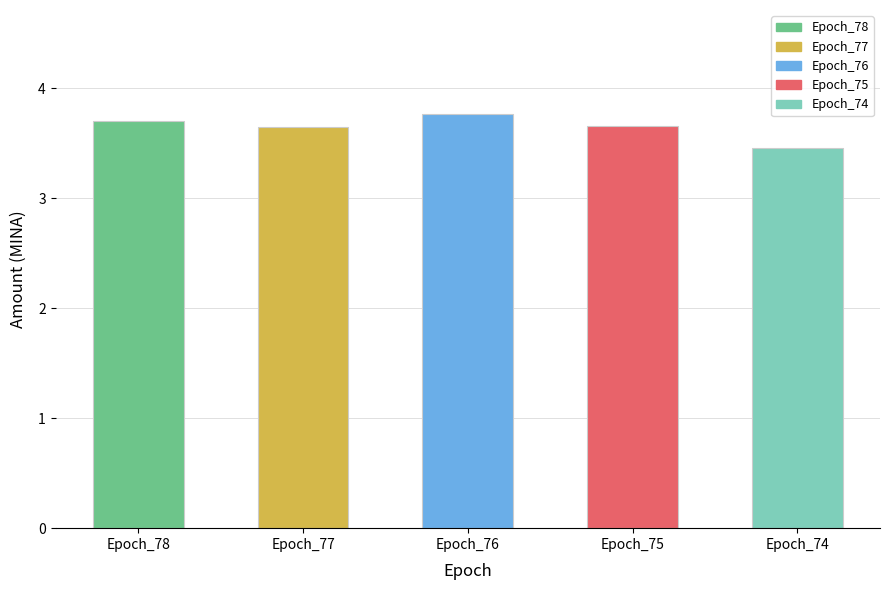

What is the value of the 3rd bar from the left?

3.8